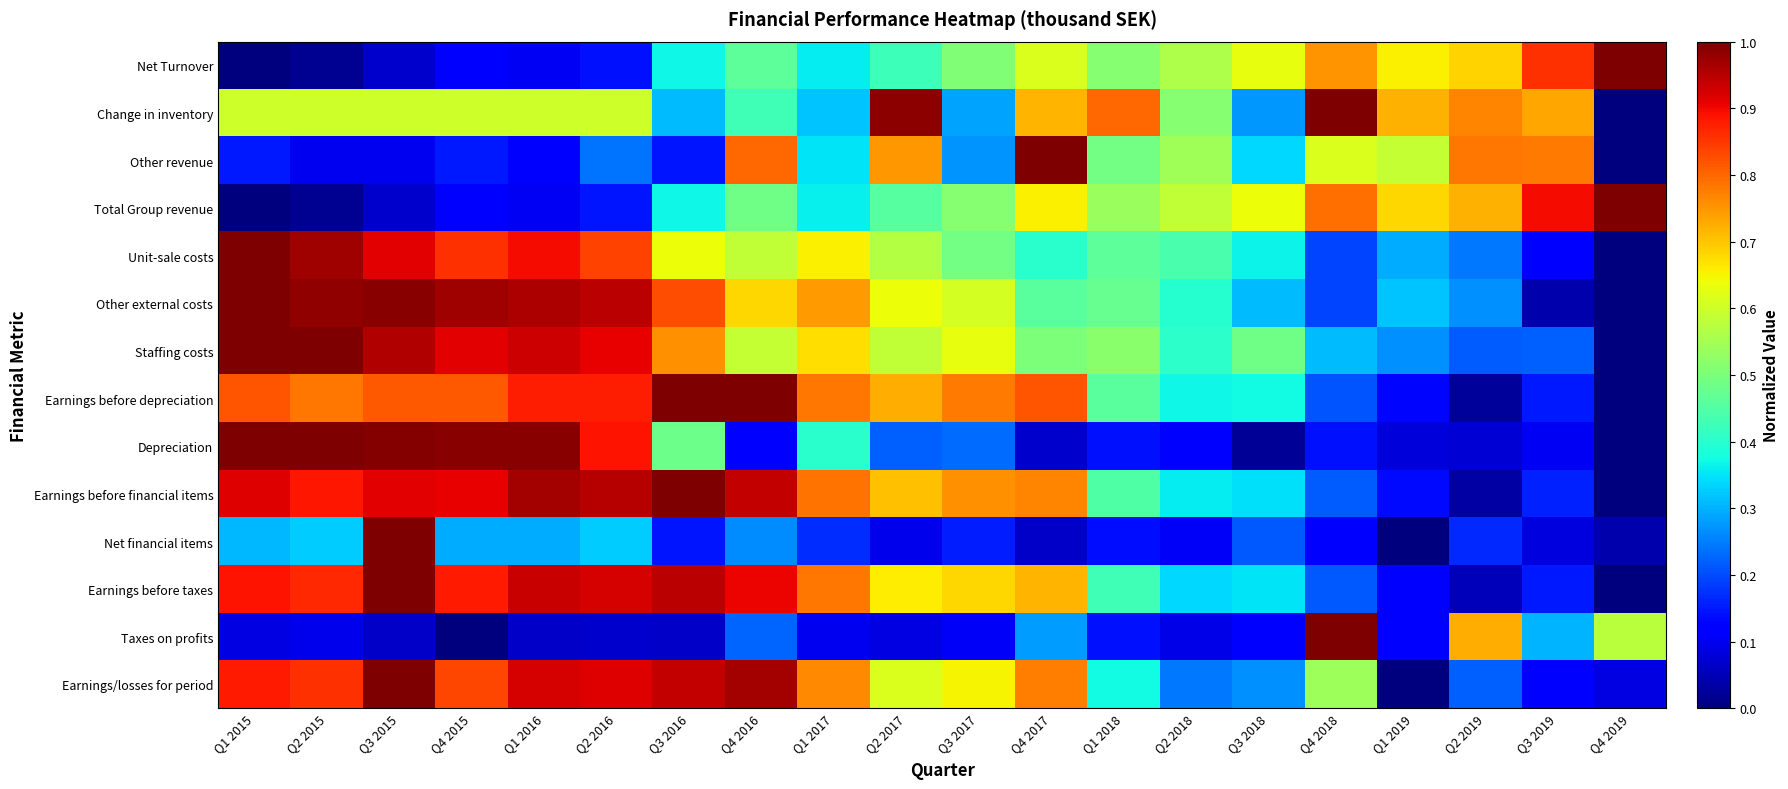

What is the total value across all series at Q3 2015?

9.5